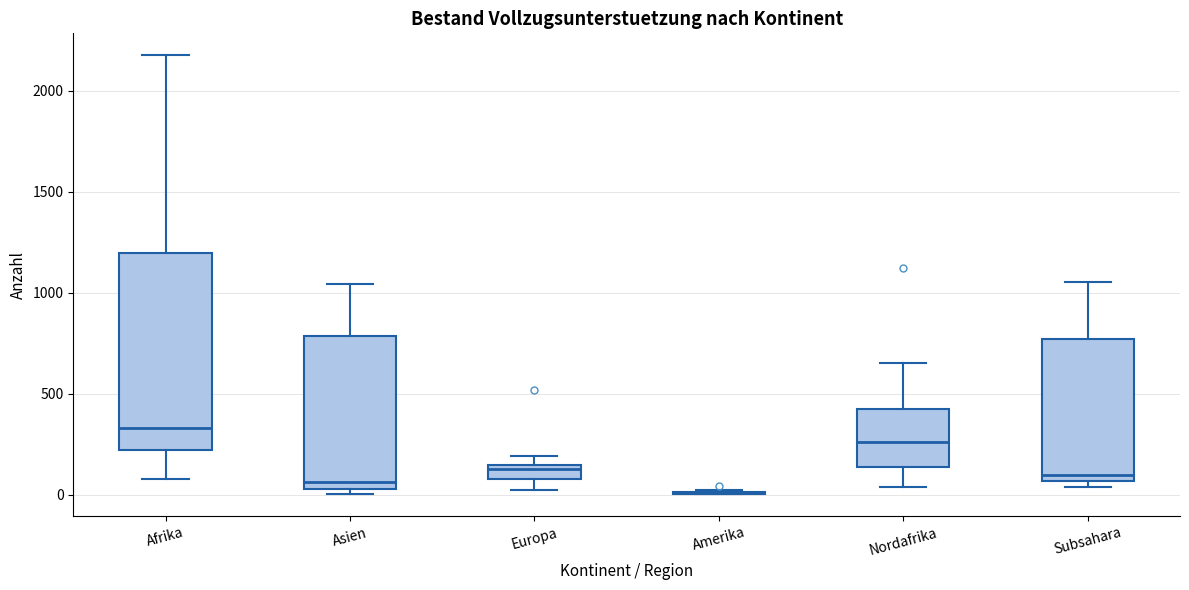

Where does the median line of the box for Nordafrika sit on the y-axis? The values are not printed on the chart, so give them approximately, as read against the axis.

250